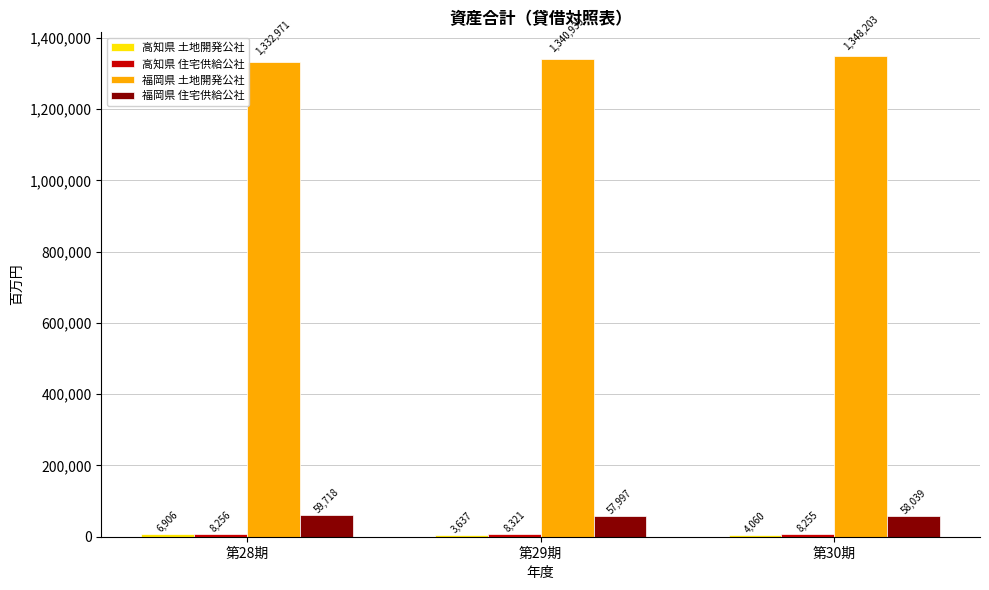

What is the sum of all 福岡県 住宅供給公社 values?

175754